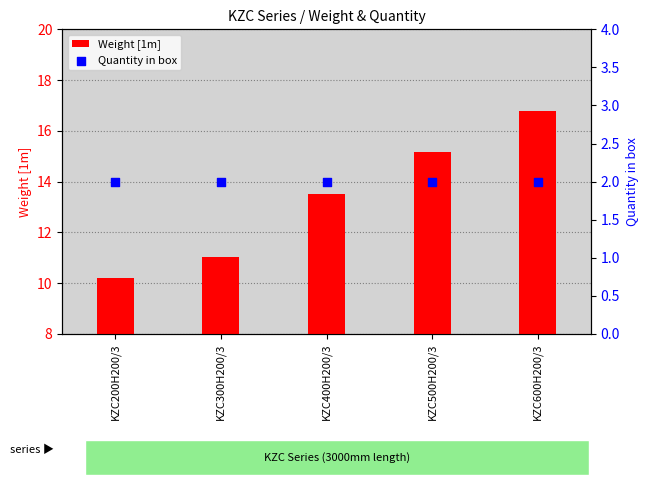

Which series contains the highest Y value?

Weight [1m]